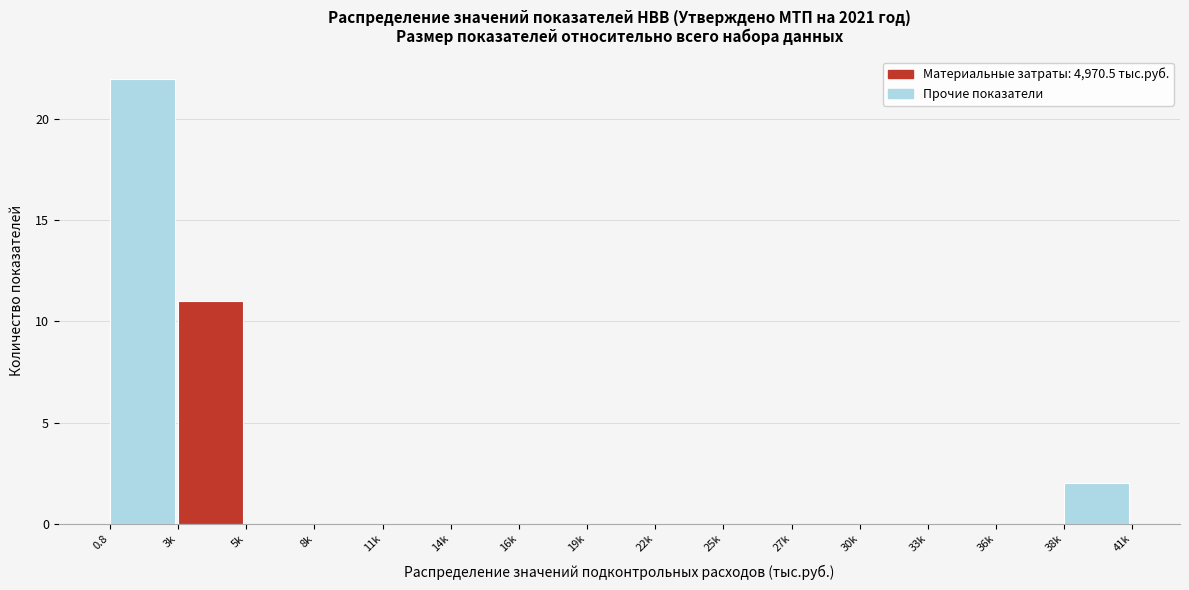

Reading left to right, list all the values displayed in this chart.

0.8=22	3k=11	5k=0	8k=0	11k=0	14k=0	16k=0	19k=0	22k=0	25k=0	27k=0	30k=0	33k=0	36k=0	38k=2